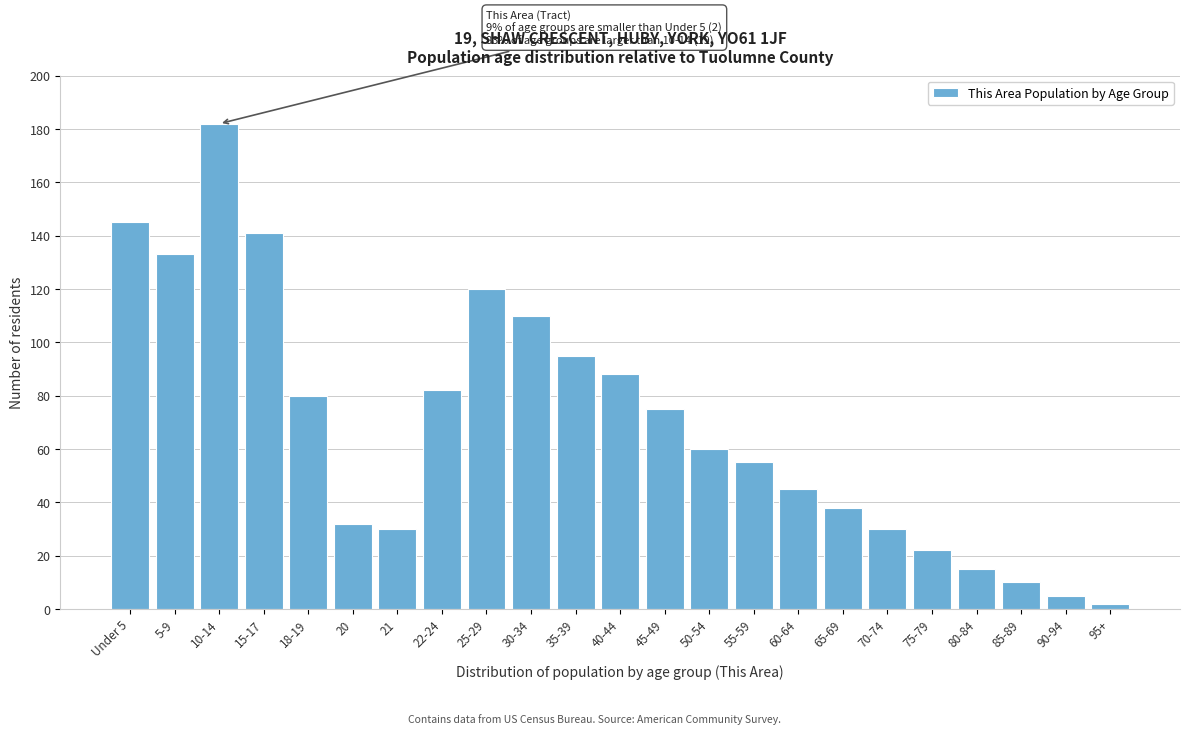

Reading left to right, what are all the values shown in this chart?

145	133	182	141	80	32	30	82	120	110	95	88	75	60	55	45	38	30	22	15	10	5	2